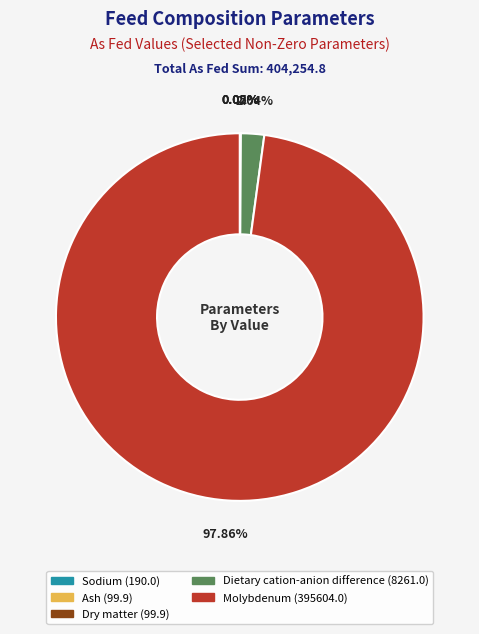

Which has a higher value, Dietary cation-anion difference or Molybdenum?

Molybdenum